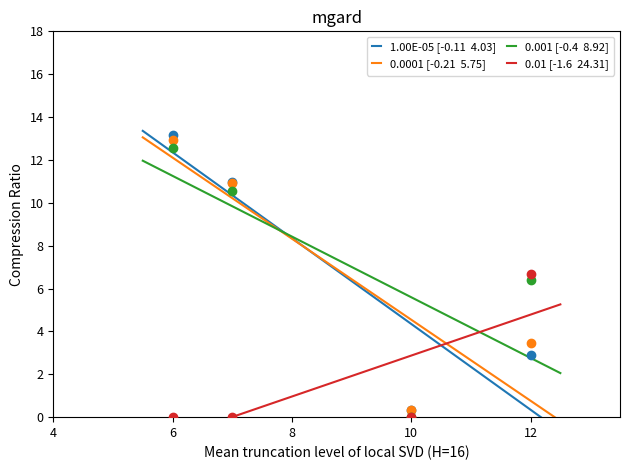

What are all the series names shown in the legend?

1.00E-05 [-0.11  4.03], 0.0001 [-0.21  5.75], 0.001 [-0.4  8.92], 0.01 [-1.6  24.31]